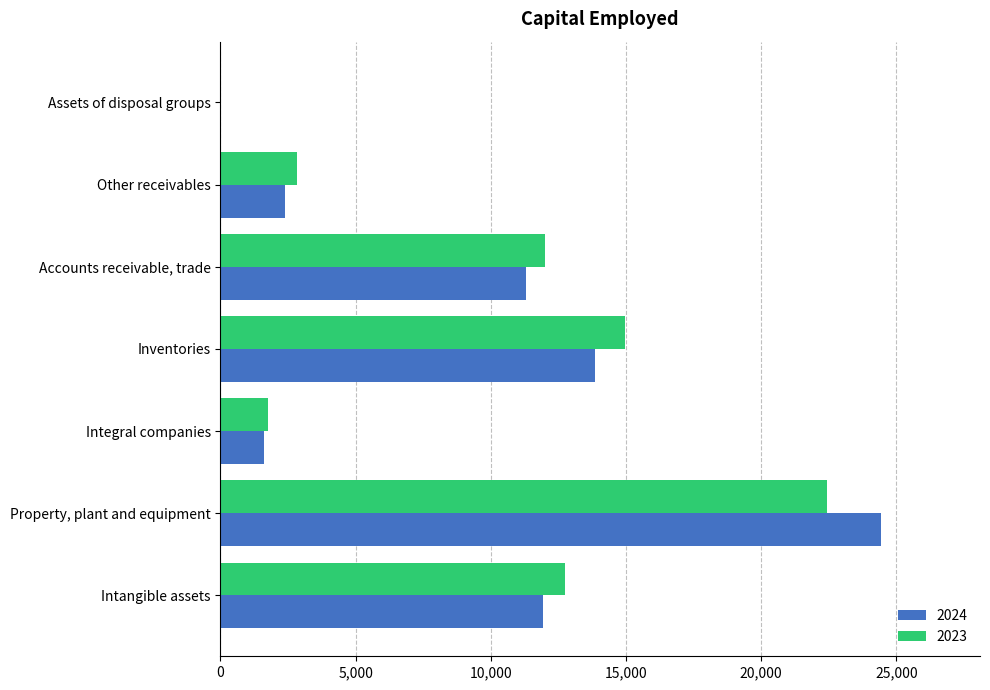

Is it true that 2024 equals 11920 at Intangible assets?

True